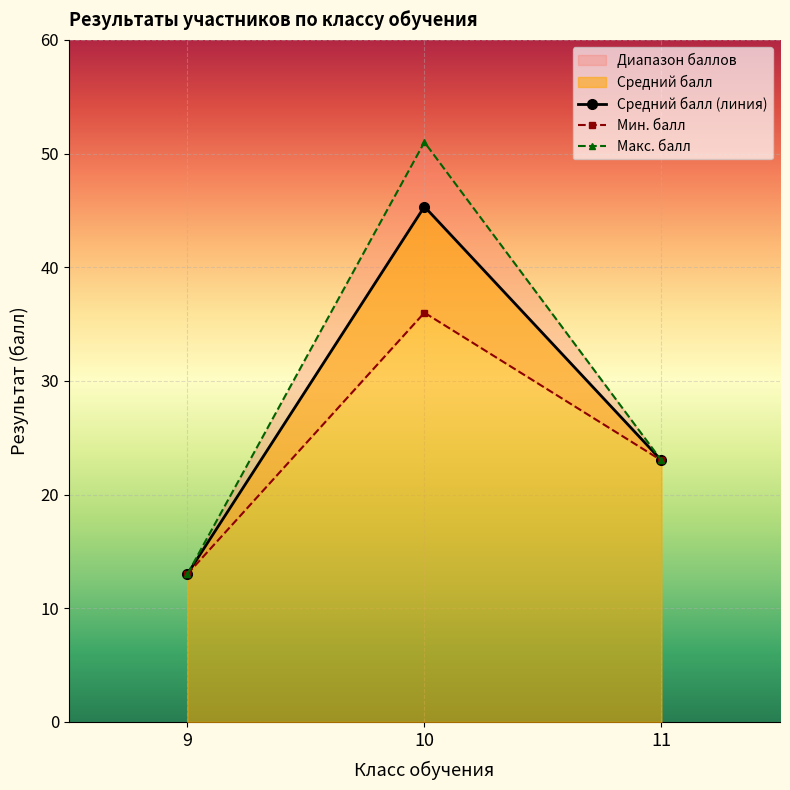

Reading left to right, list all the values displayed in this chart.

Средний балл (линия): 13.0	45.3	23.0
Мин. балл: 13.0	36.0	23.0
Макс. балл: 13.0	51.0	23.0